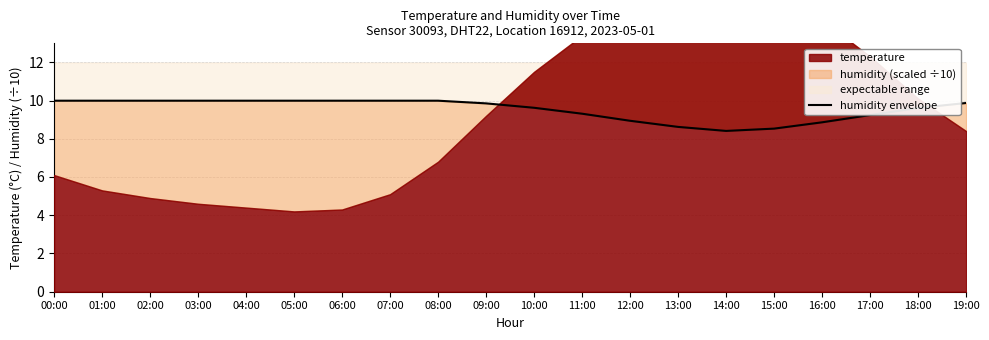

Read the value at 14:00.

8.4